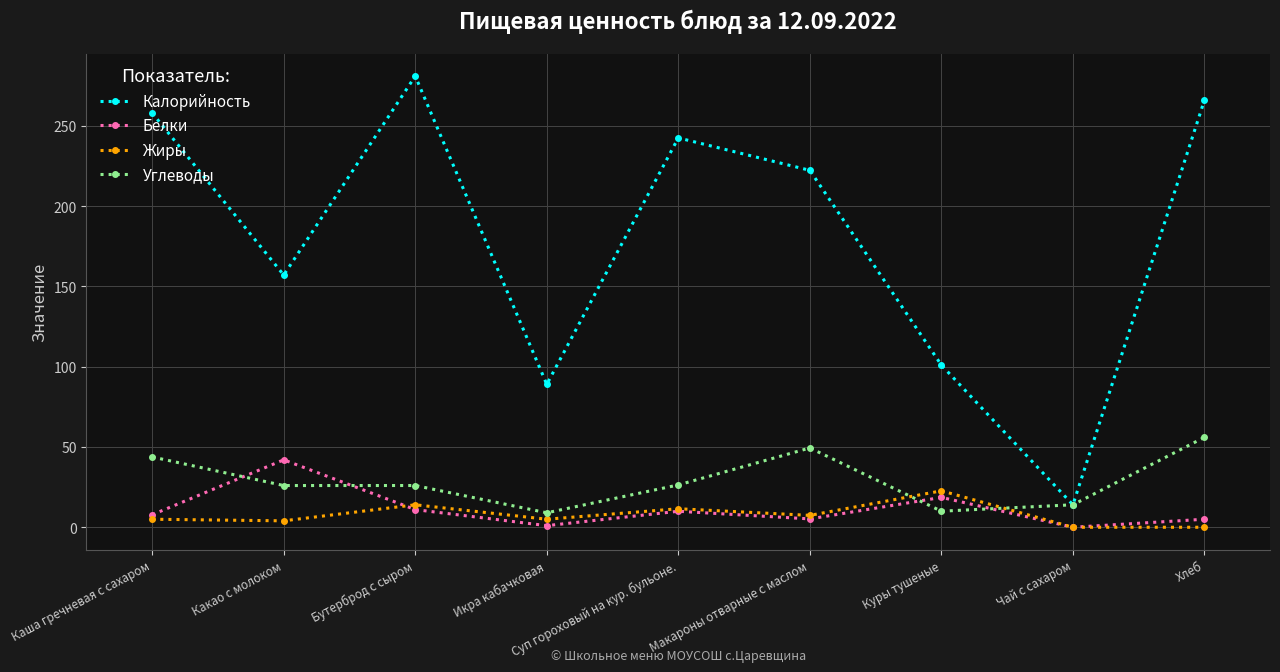

What are all the series names shown in the legend?

Калорийность, Белки, Жиры, Углеводы